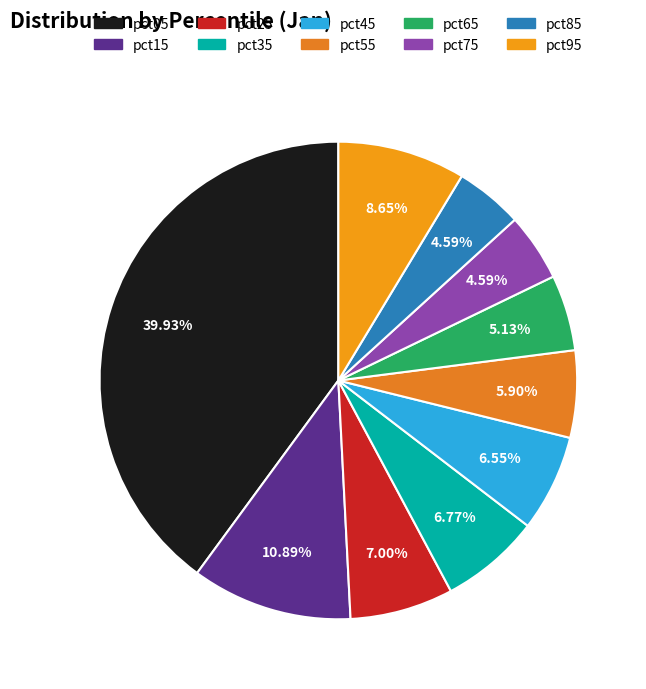

Is there a majority slice in this chart?

No